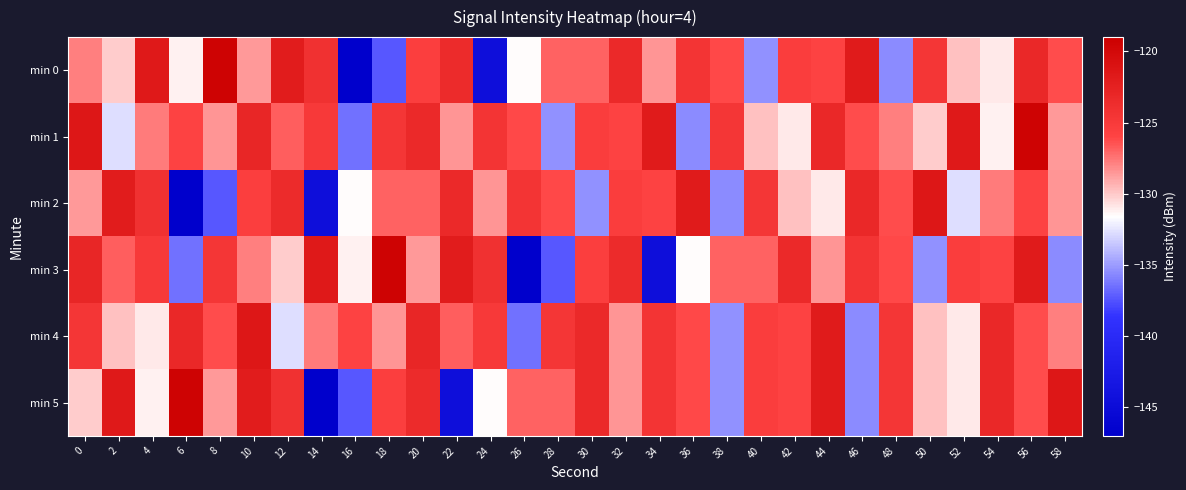

Rank the series at 10 from highest to lowest value.

min 4, min 5, min 1, min 2, min 3, min 0